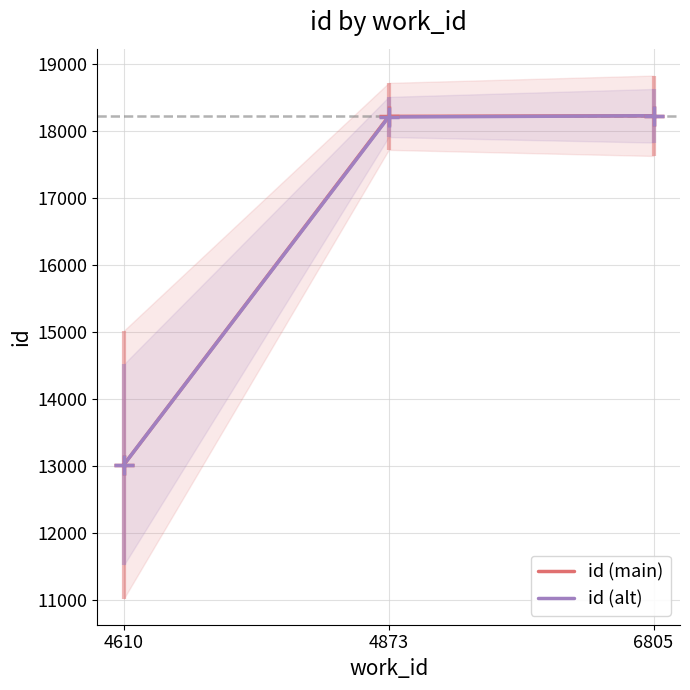

Reading left to right, list all the values displayed in this chart.

id (main): 13024	18225	18234
id (alt): 13024	18216	18234